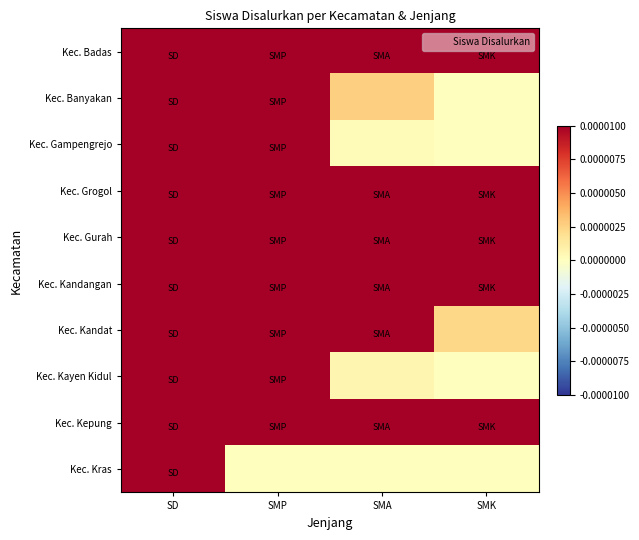

List the series in order of their peak value, lowest first.

Kec. Gampengrejo, Kec. Badas, Kec. Kayen Kidul, Kec. Kras, Kec. Kandat, Kec. Kandangan, Kec. Grogol, Kec. Banyakan, Kec. Kepung, Kec. Gurah